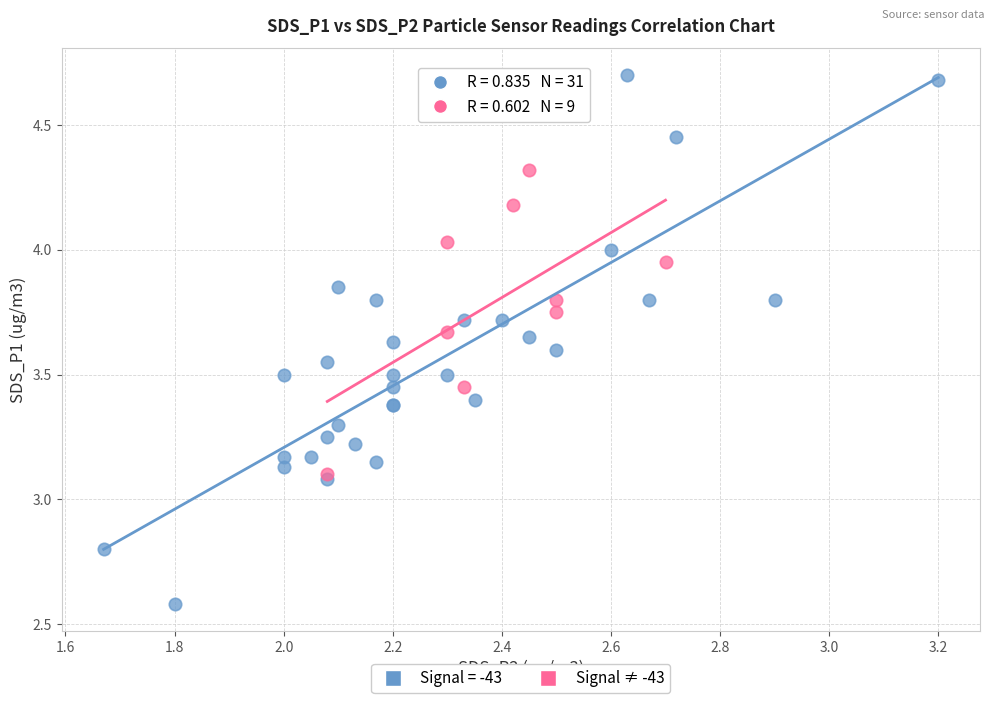

Which series contains the highest Y value?

Signal = -43